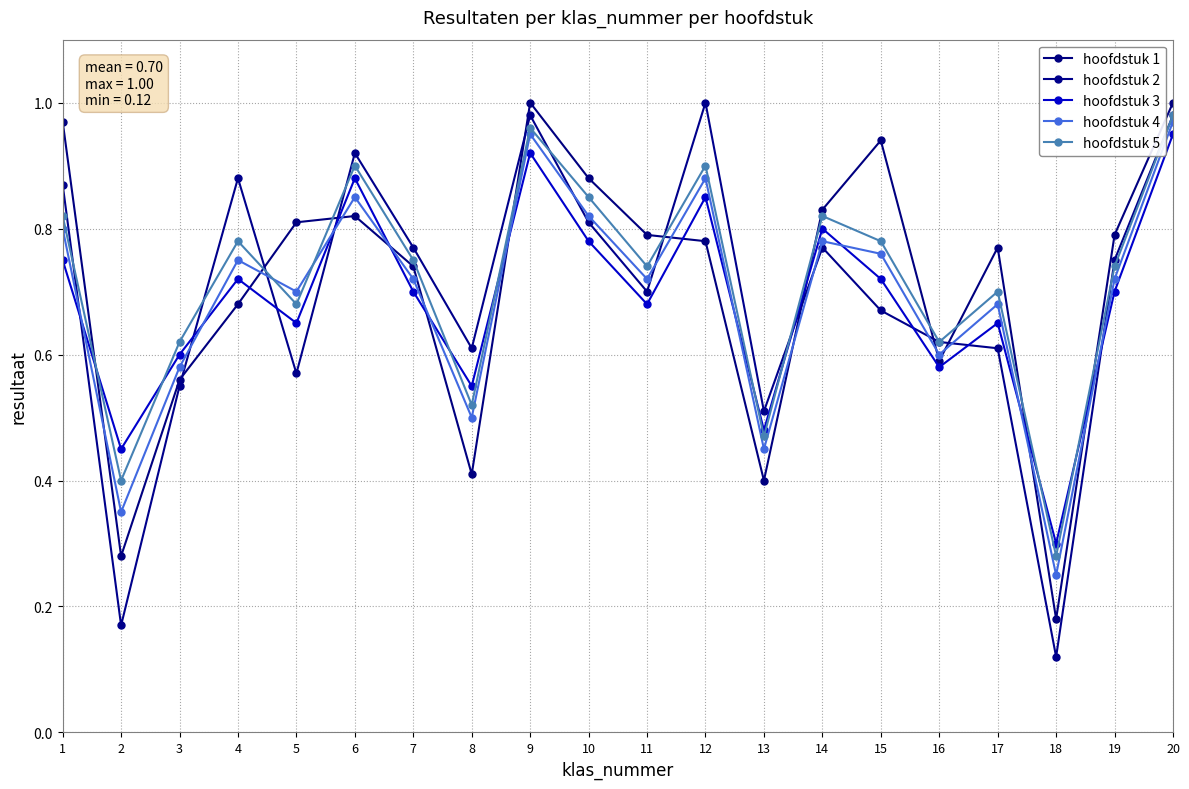

How many interior local valleys does the hoofdstuk 5 series have?

7